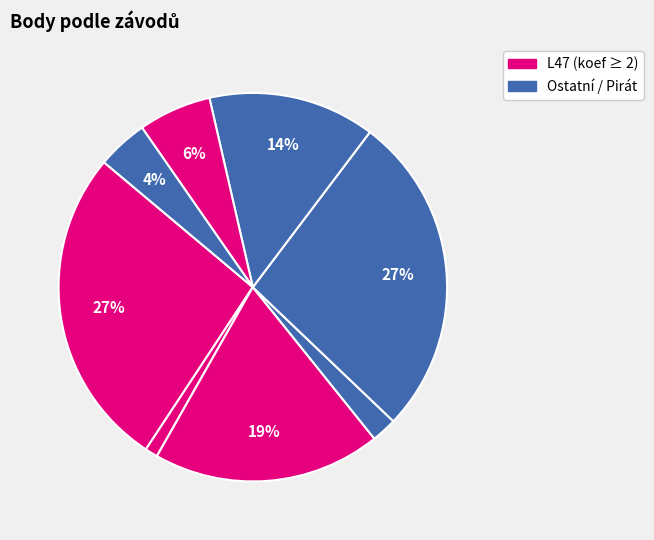

Count the number of slices in the pie.

8